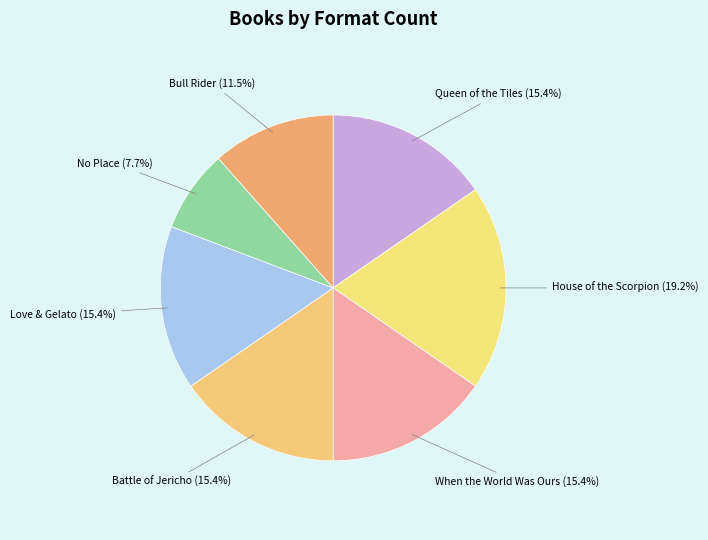

True or false: When the World Was Ours accounts for 30% of the total.

False